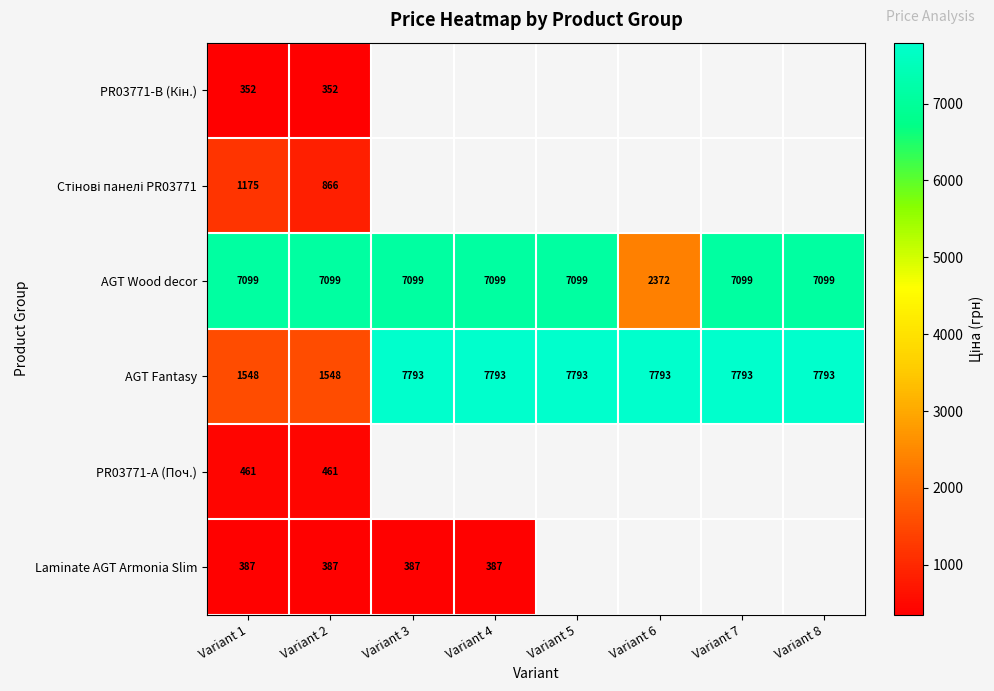

Is it true that PR03771-А (Поч.) equals 133.7 at Variant 2?

False